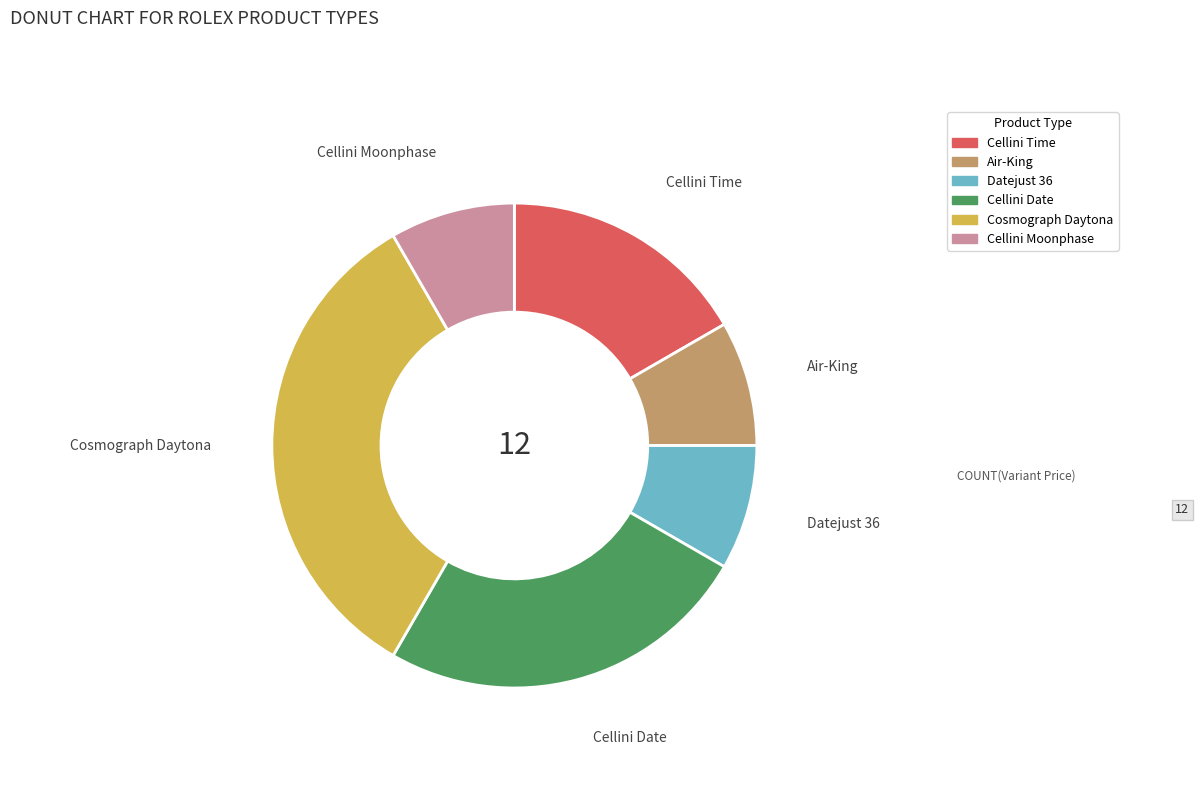

How many segments does this pie chart have?

6